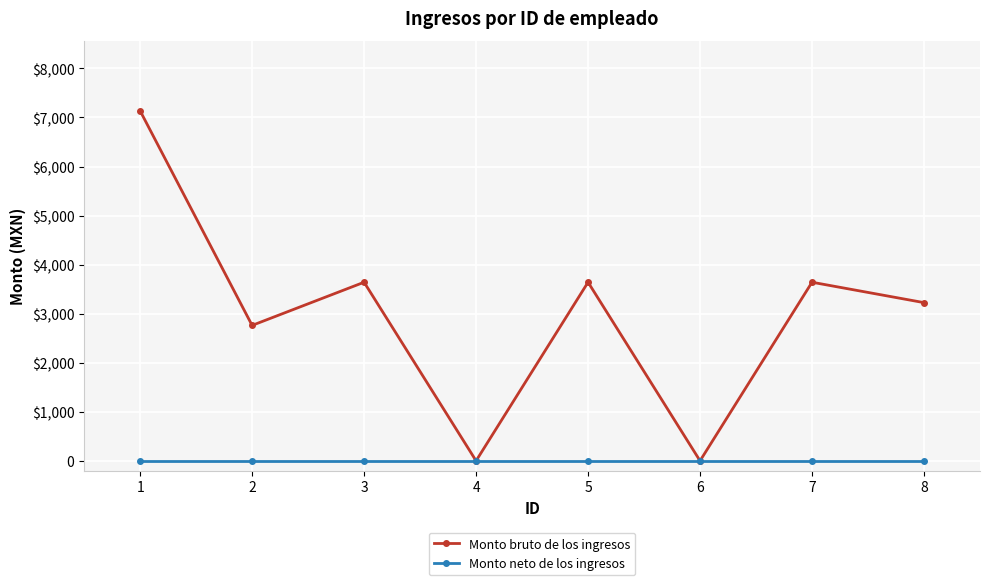

What is the maximum value for Monto bruto de los ingresos?

7135